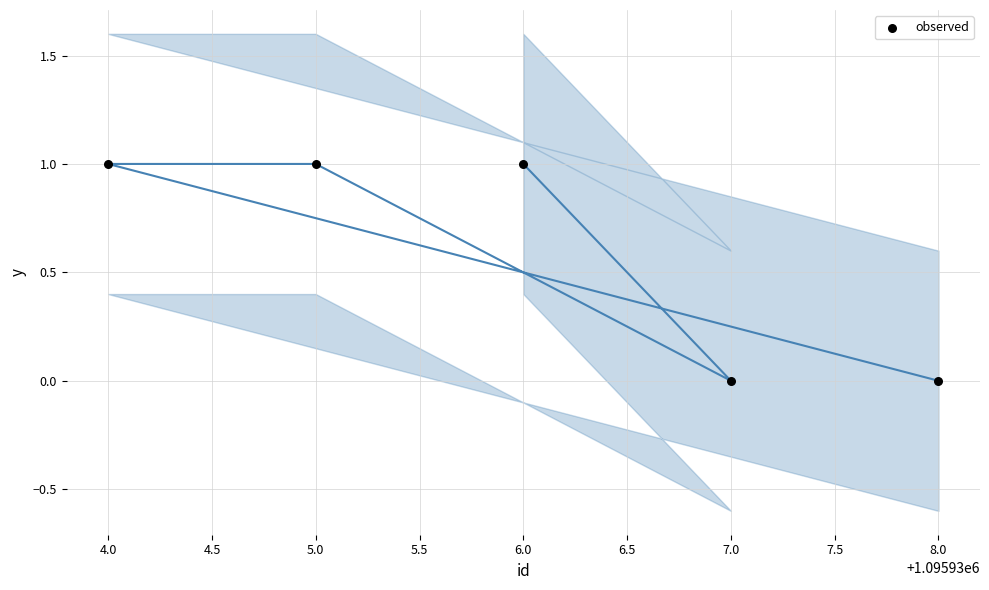

What is the range of X values (max minus min)?

4